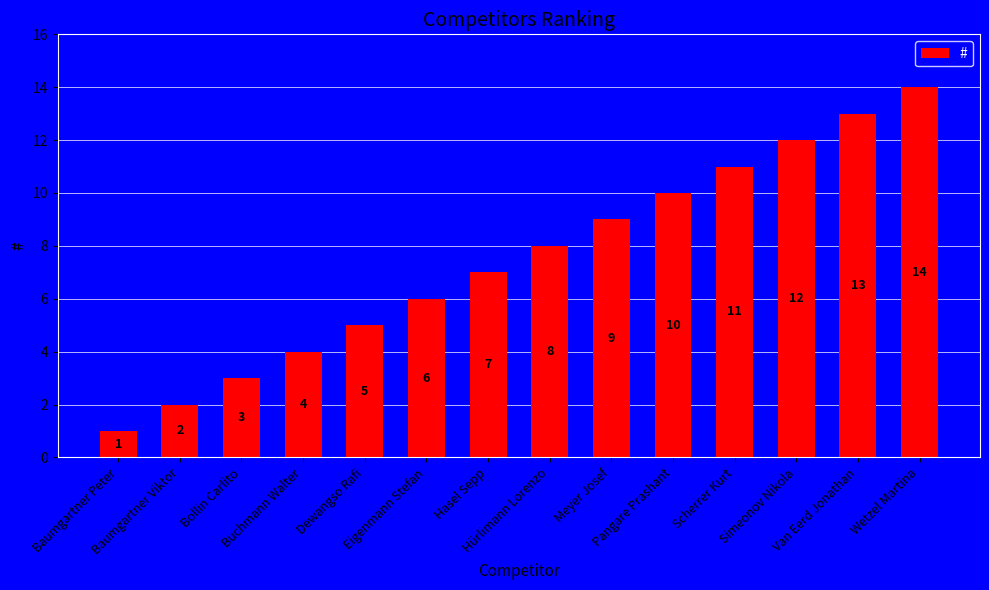

What is the greatest value displayed?

14